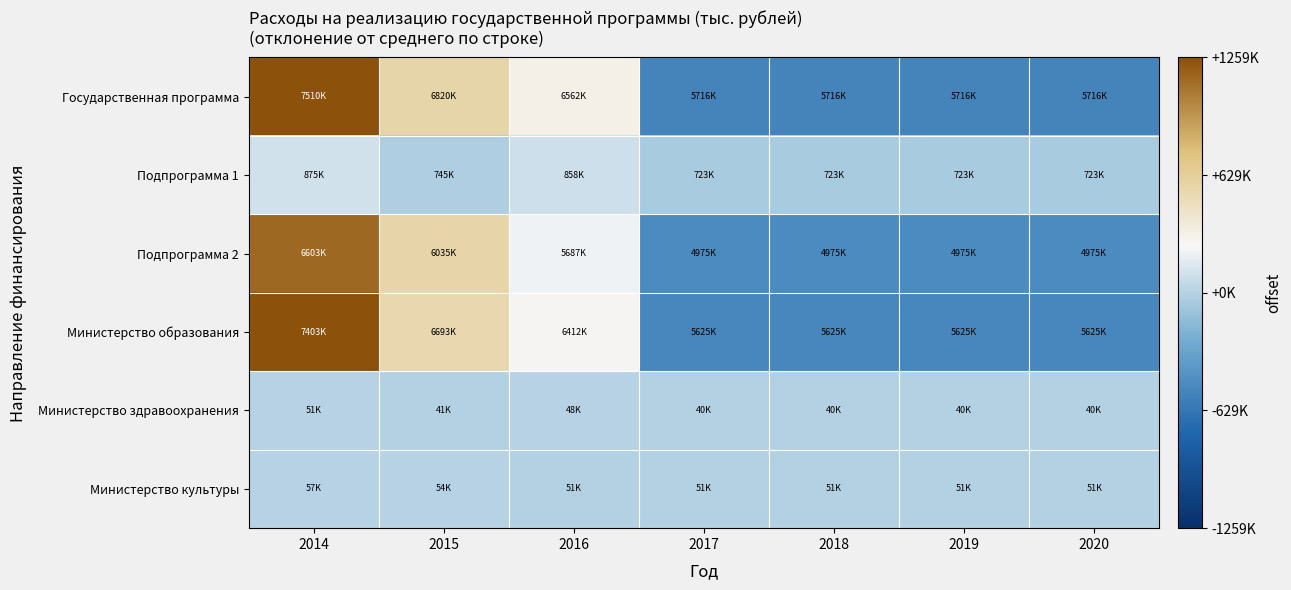

What is the total value across all series at 2019?

-1587678.3